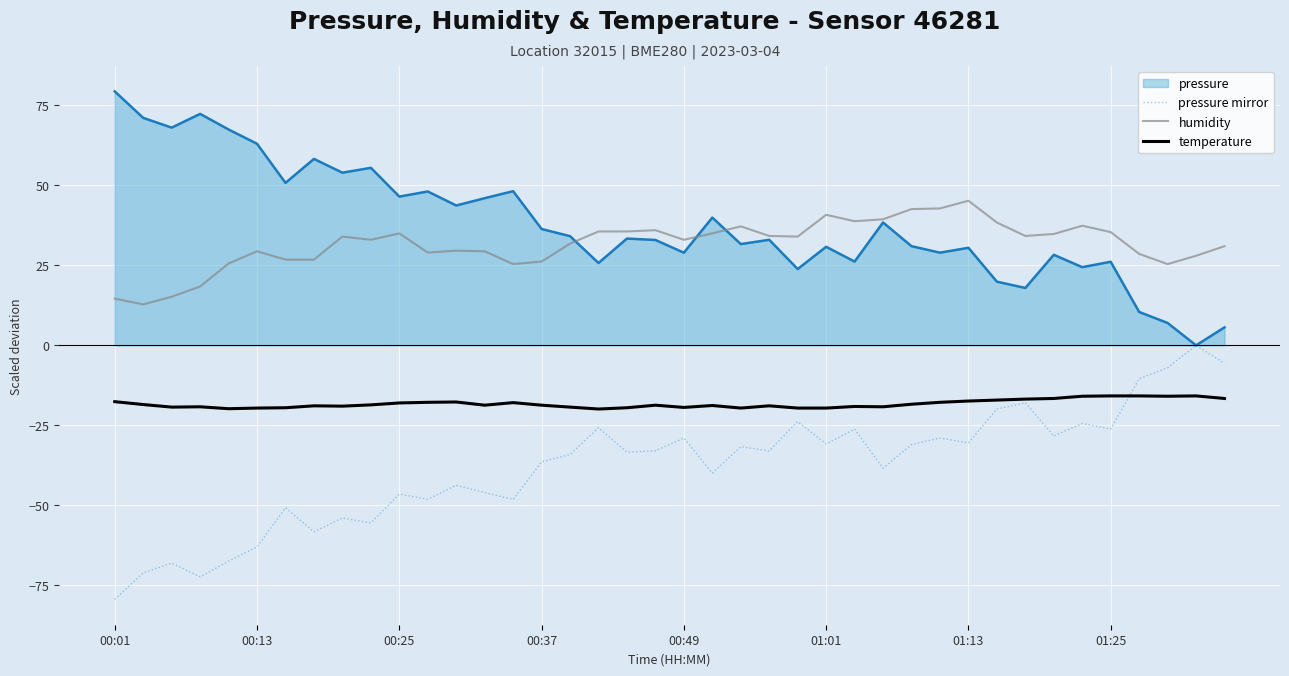

True or false: humidity and temperature intersect in this chart.

False